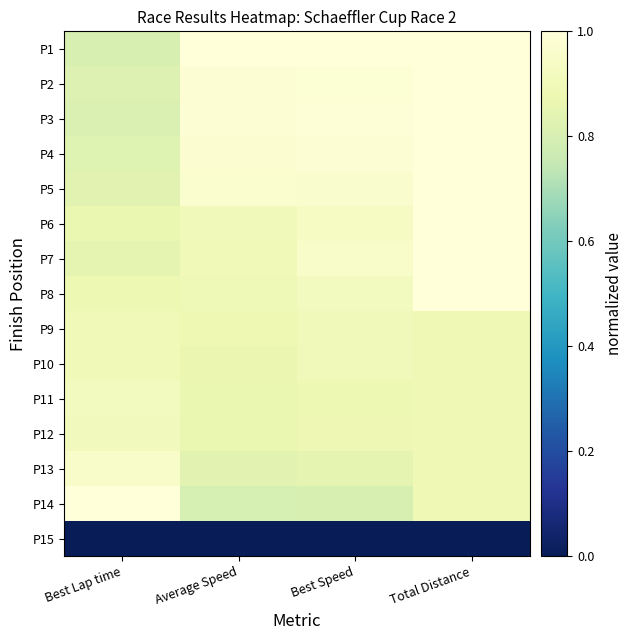

Reading left to right, extract all data points from this chart.

P1: Best Lap time=0.8	Average Speed=1.0	Best Speed=1.0	Total Distance=1.0
P2: Best Lap time=0.8	Average Speed=1.0	Best Speed=1.0	Total Distance=1.0
P3: Best Lap time=0.8	Average Speed=1.0	Best Speed=1.0	Total Distance=1.0
P4: Best Lap time=0.8	Average Speed=1.0	Best Speed=1.0	Total Distance=1.0
P5: Best Lap time=0.8	Average Speed=1.0	Best Speed=1.0	Total Distance=1.0
P6: Best Lap time=0.9	Average Speed=0.9	Best Speed=0.9	Total Distance=1.0
P7: Best Lap time=0.9	Average Speed=0.9	Best Speed=0.9	Total Distance=1.0
P8: Best Lap time=0.9	Average Speed=0.9	Best Speed=0.9	Total Distance=1.0
P9: Best Lap time=0.9	Average Speed=0.9	Best Speed=0.9	Total Distance=0.9
P10: Best Lap time=0.9	Average Speed=0.9	Best Speed=0.9	Total Distance=0.9
P11: Best Lap time=0.9	Average Speed=0.9	Best Speed=0.9	Total Distance=0.9
P12: Best Lap time=0.9	Average Speed=0.9	Best Speed=0.9	Total Distance=0.9
P13: Best Lap time=1.0	Average Speed=0.8	Best Speed=0.8	Total Distance=0.9
P14: Best Lap time=1.0	Average Speed=0.8	Best Speed=0.8	Total Distance=0.9
P15: Best Lap time=0.0	Average Speed=0.0	Best Speed=0.0	Total Distance=0.0